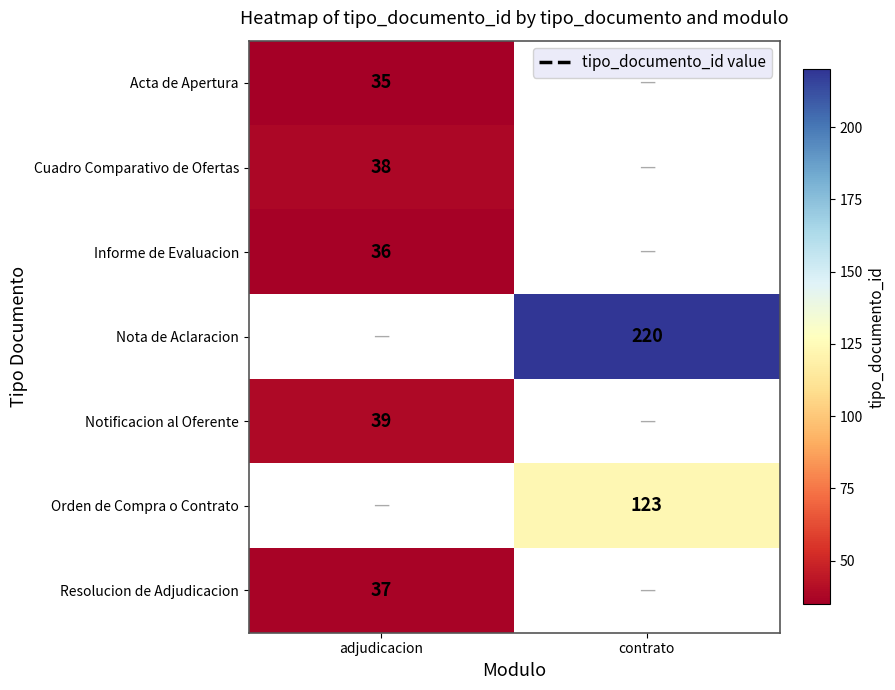

Is the value of Acta de Apertura at adjudicacion greater than the value of Cuadro Comparativo de Ofertas at adjudicacion?

No